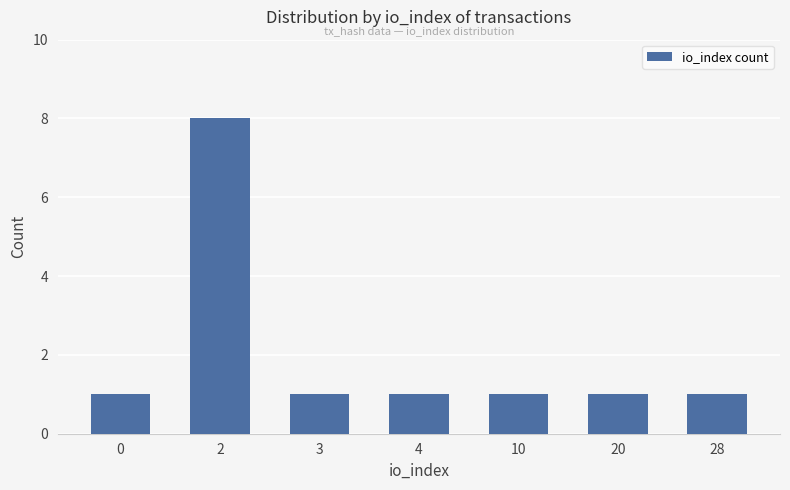

What is the value of the 4th bar from the left?

1